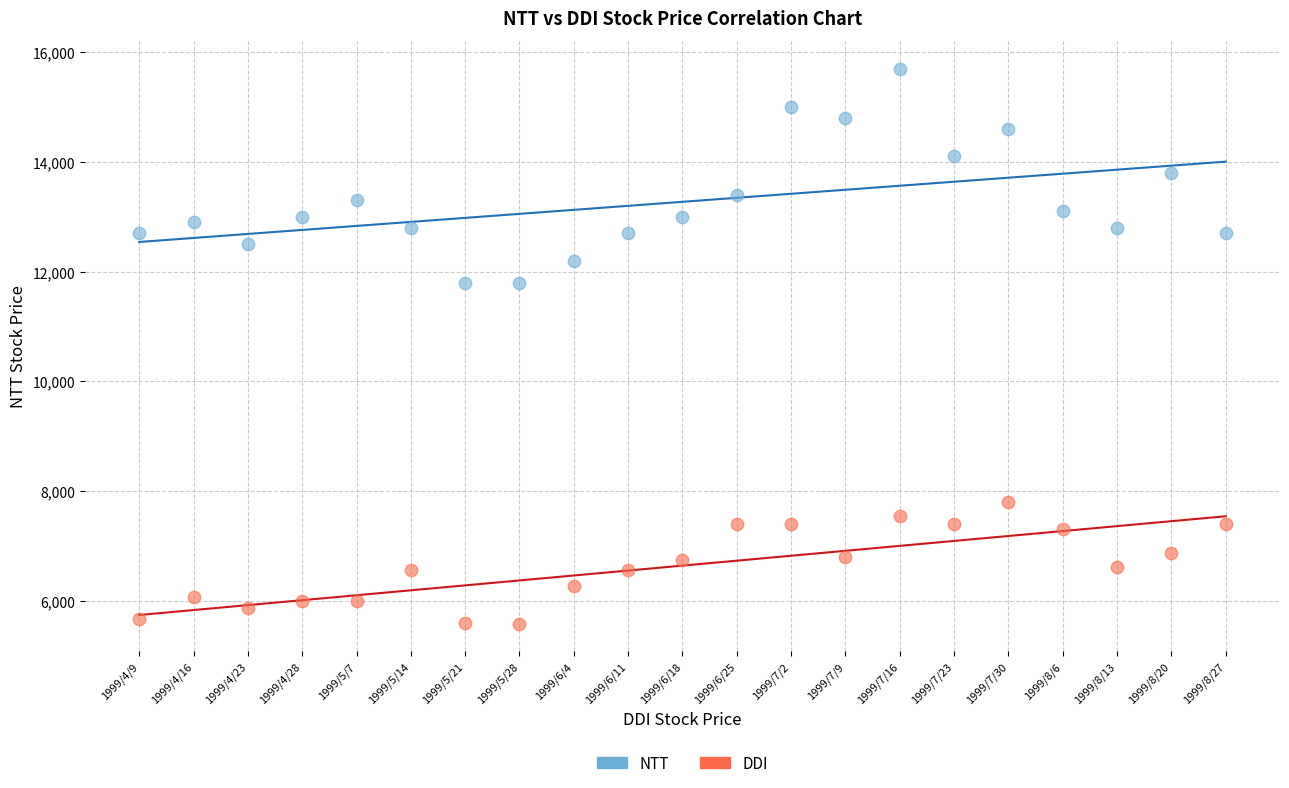

Across all data points, what is the range of Y values (max minus min)?

10120